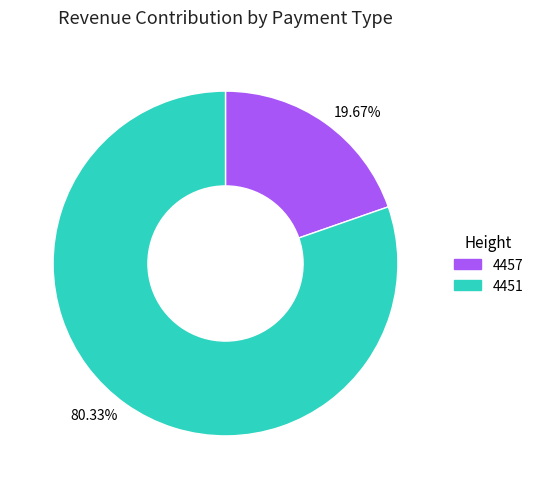

Count the number of slices in the pie.

2